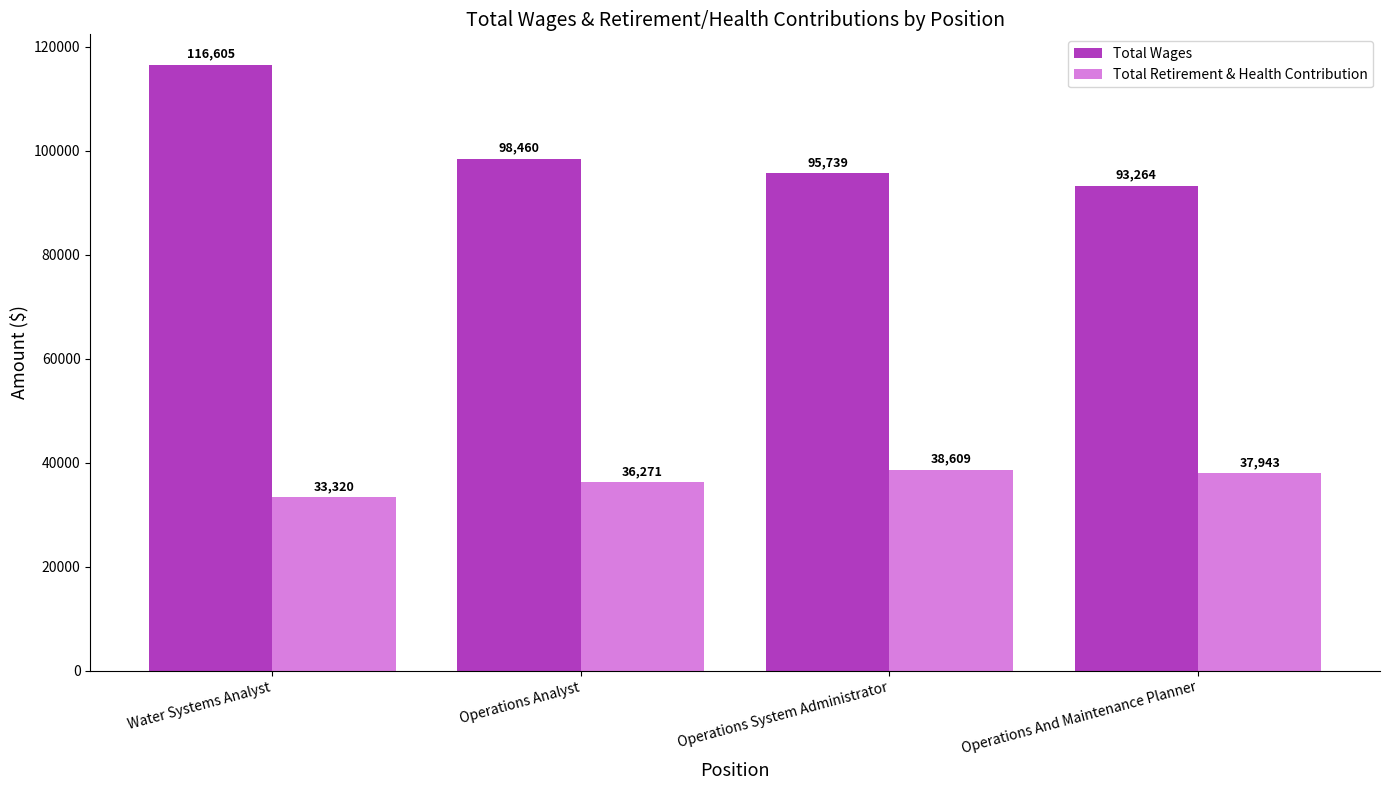

The Total Wages series shows 152152 at Operations Analyst. True or false?

False